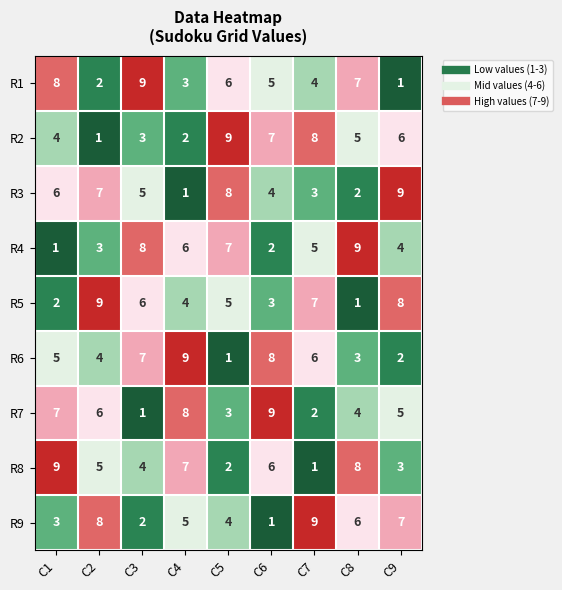

How many values in the R6 series are below 5?

4